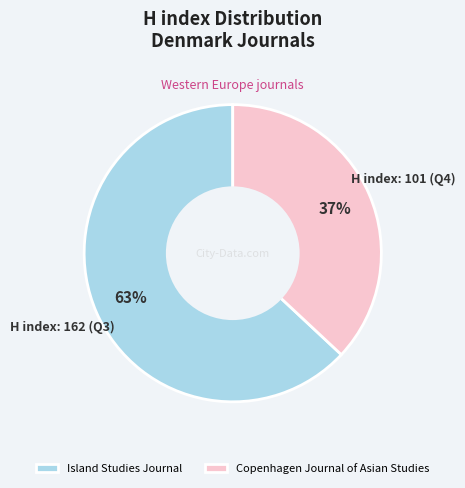

The Island Studies Journal slice represents 52% of the pie. True or false?

False